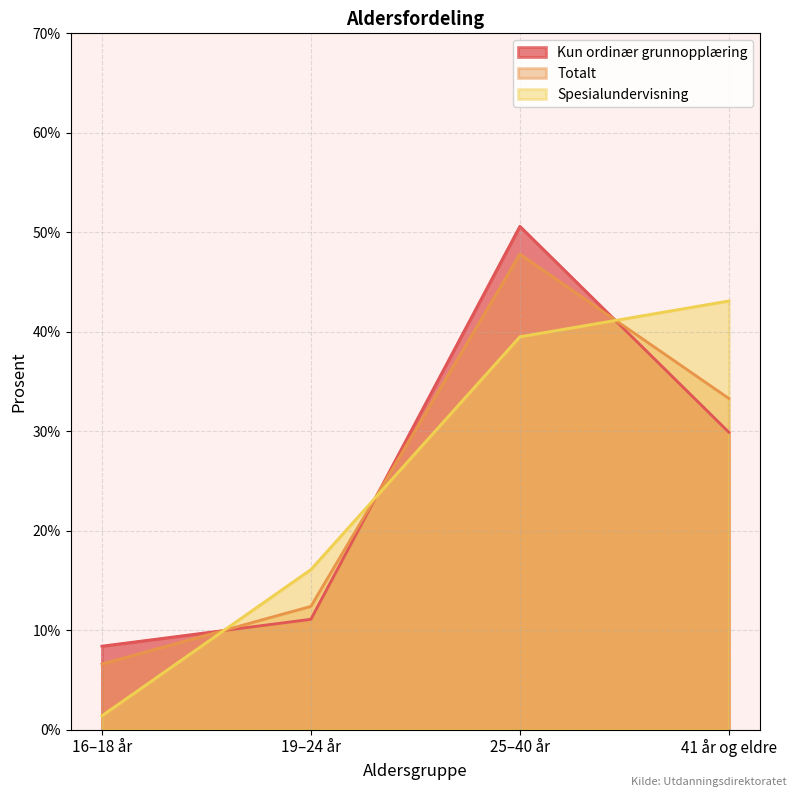

Does the chart have visible grid lines?

Yes